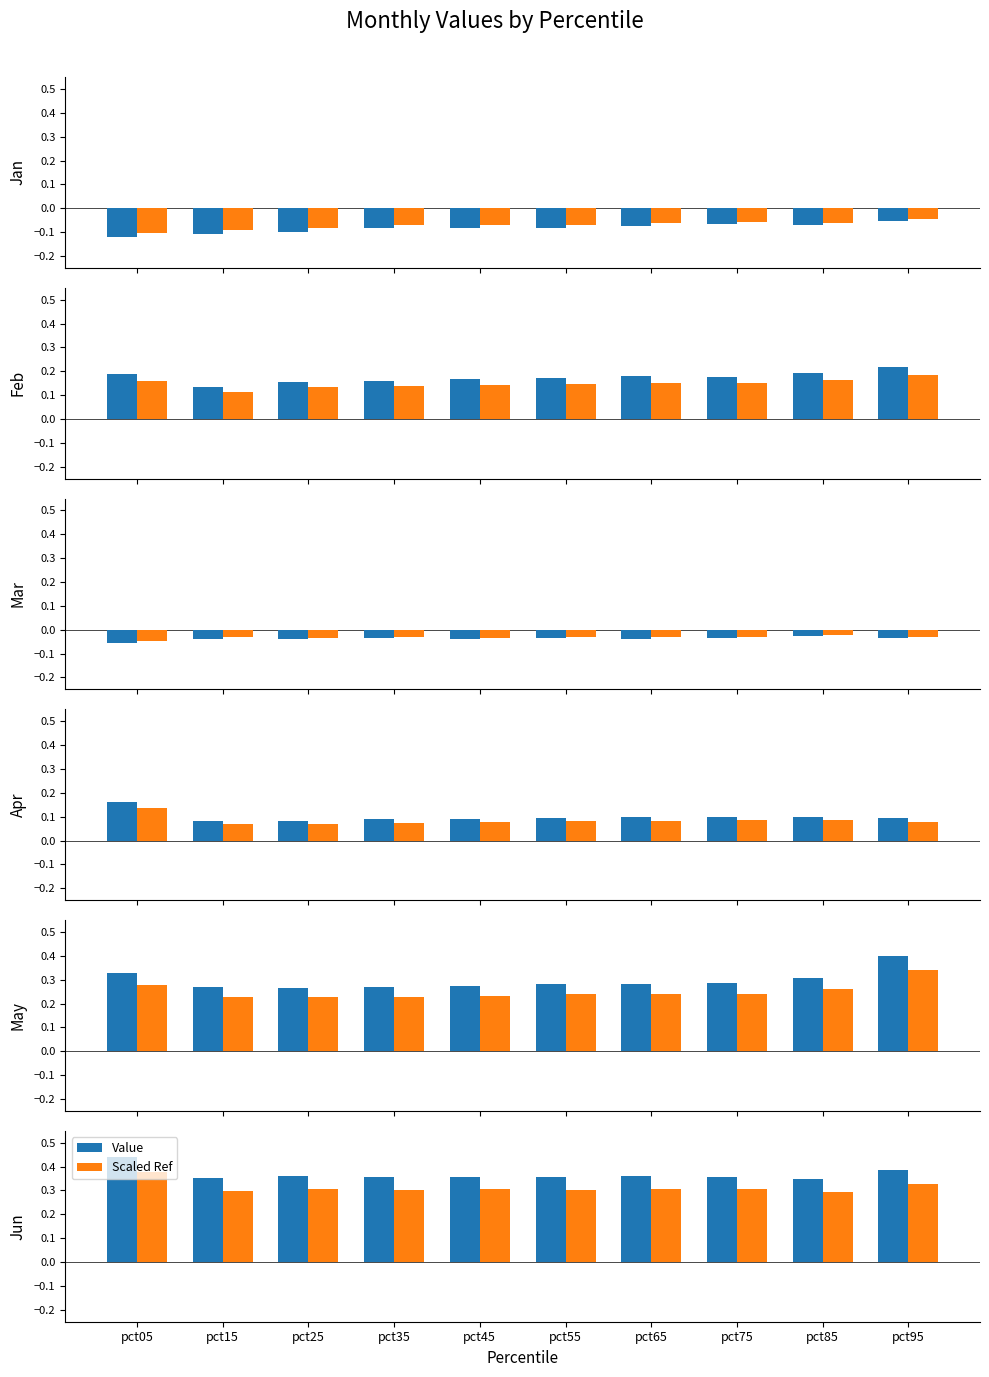

Which category has the lowest value in the Jun series?

pct85